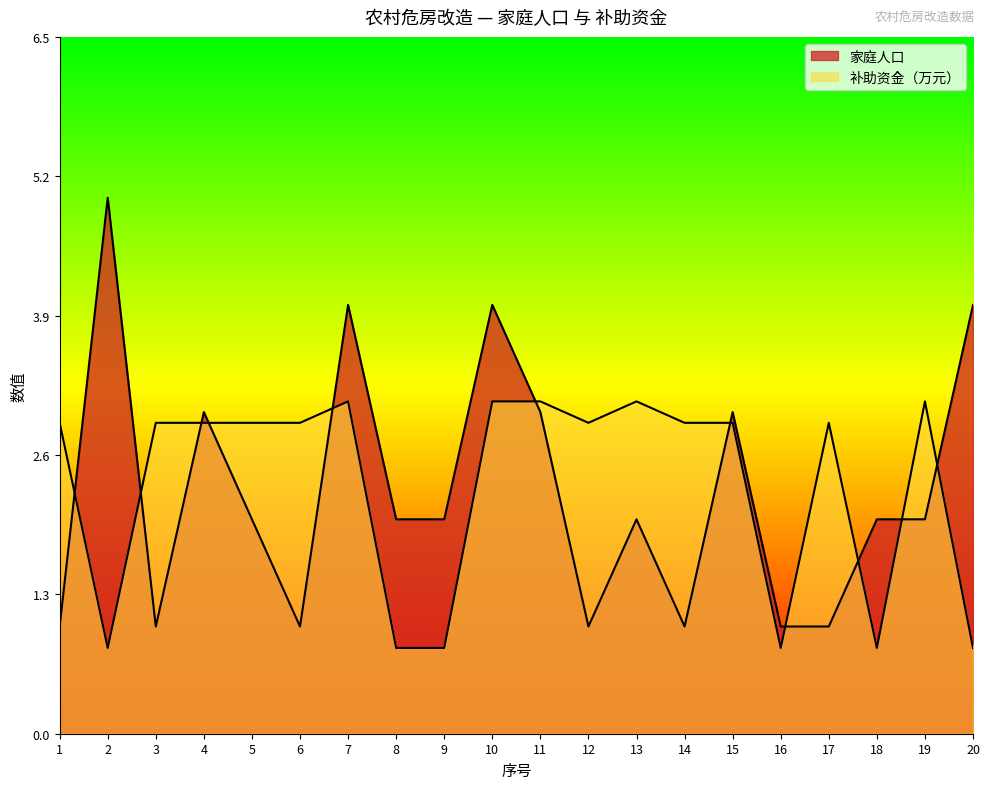

Between which two adjacent categories do 补助资金（万元） and 家庭人口 first intersect?

1 and 2